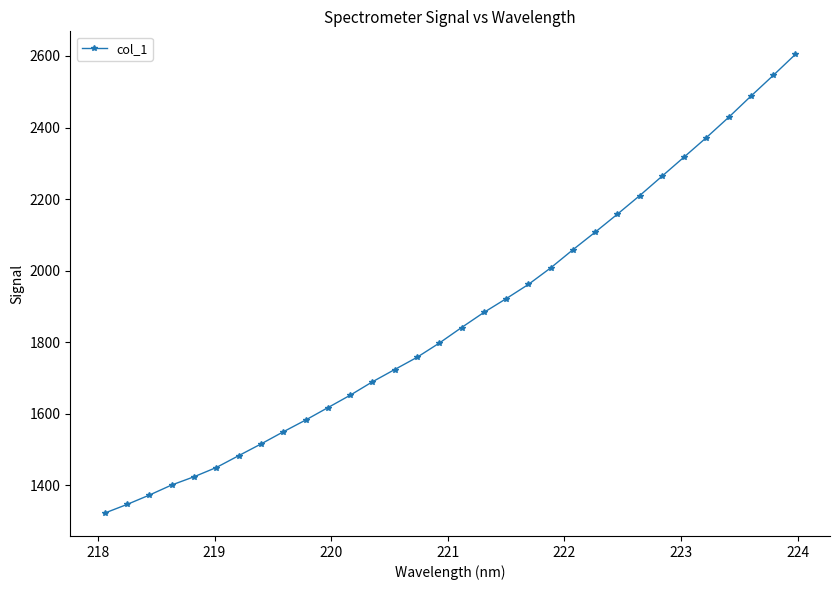

What is the greatest value displayed?

2604.8